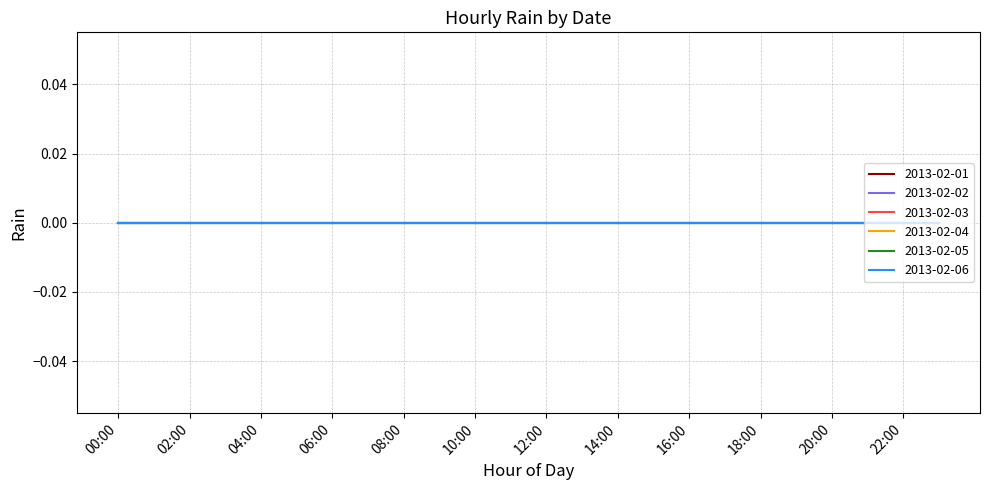

Which category has the lowest value across all series?

02:00